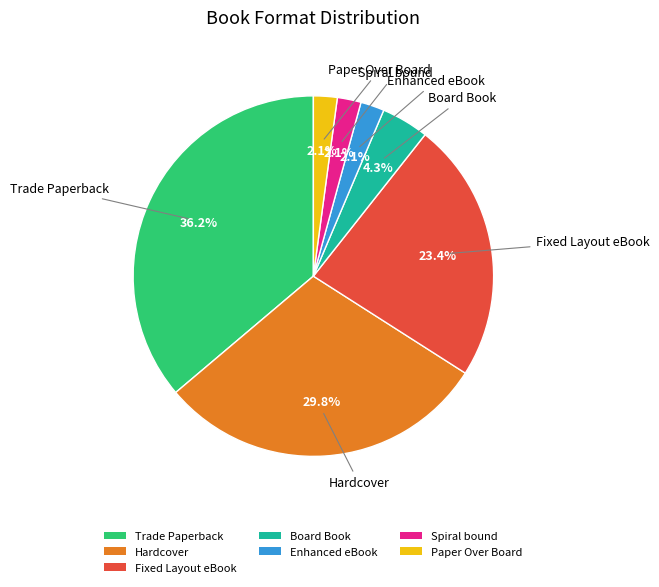

Is it true that Spiral bound is 14% of the pie?

False